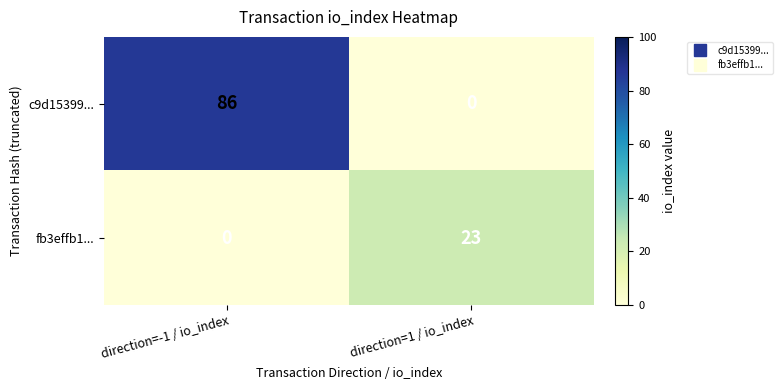

Reading right to left, what are all the values shown in this chart?

c9d15399...: direction=1 / io_index=0	direction=-1 / io_index=86
fb3effb1...: direction=1 / io_index=23	direction=-1 / io_index=0